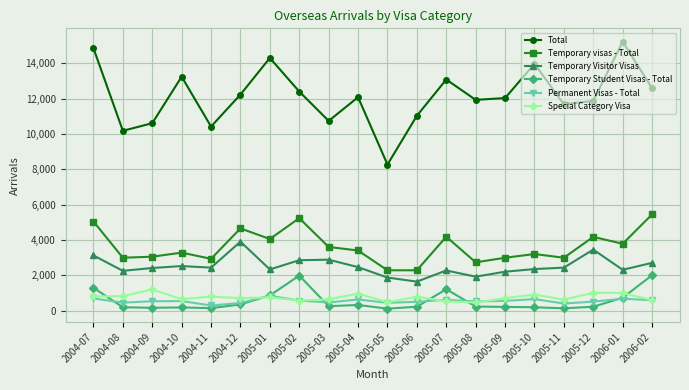

What is the sum of the Permanent Visas - Total values at 2005-06 and 2005-02?

1090